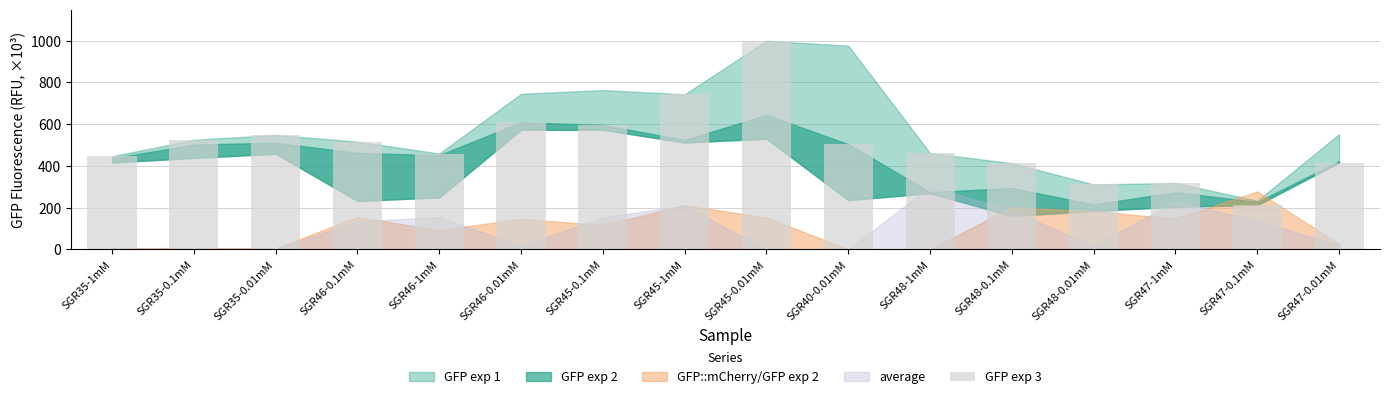

What is the approximate value at SGR48-0.1mM, to the nearest 10?

410